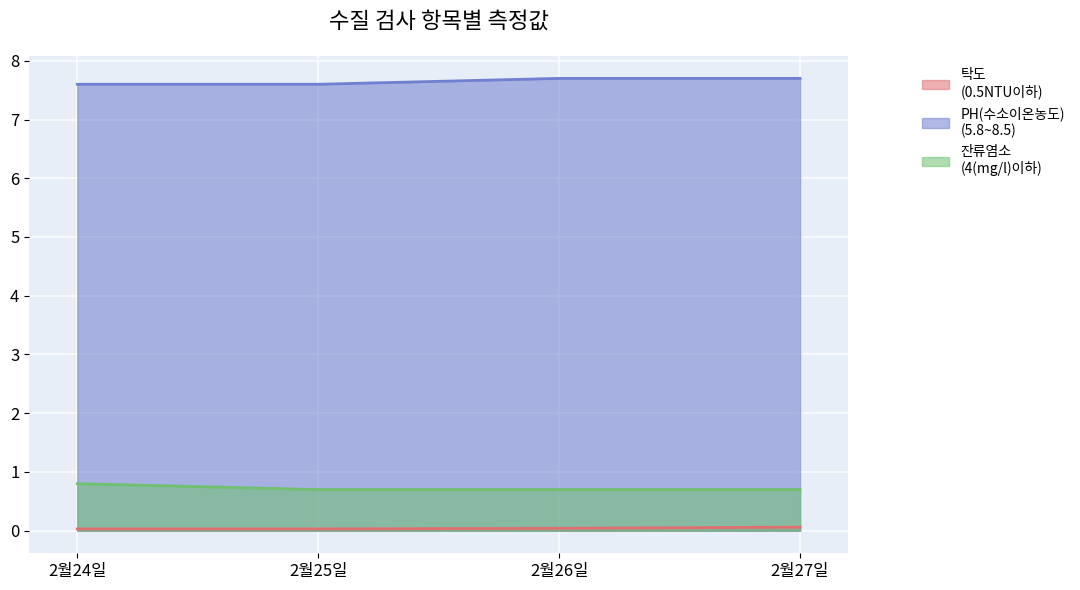

What is the highest value of the 잔류염소
(4(mg/l)이하) series?

0.8